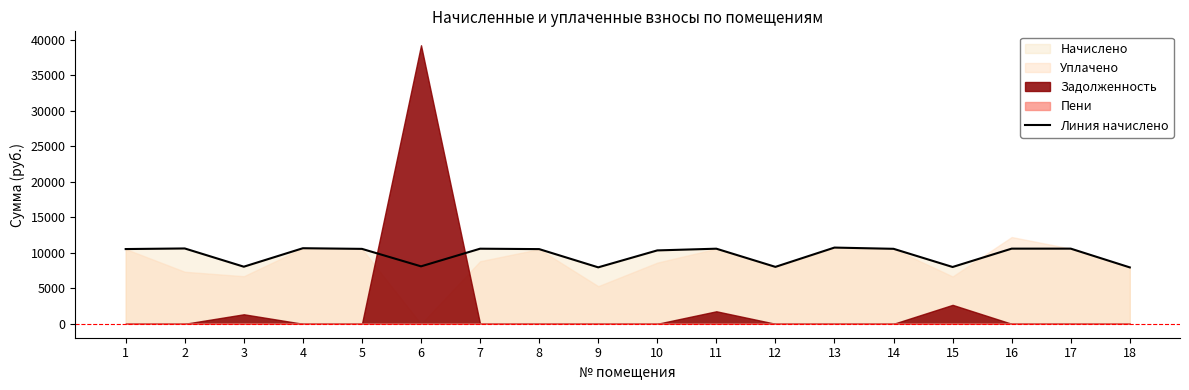

At which category does the chart reach its minimum across all series?

18